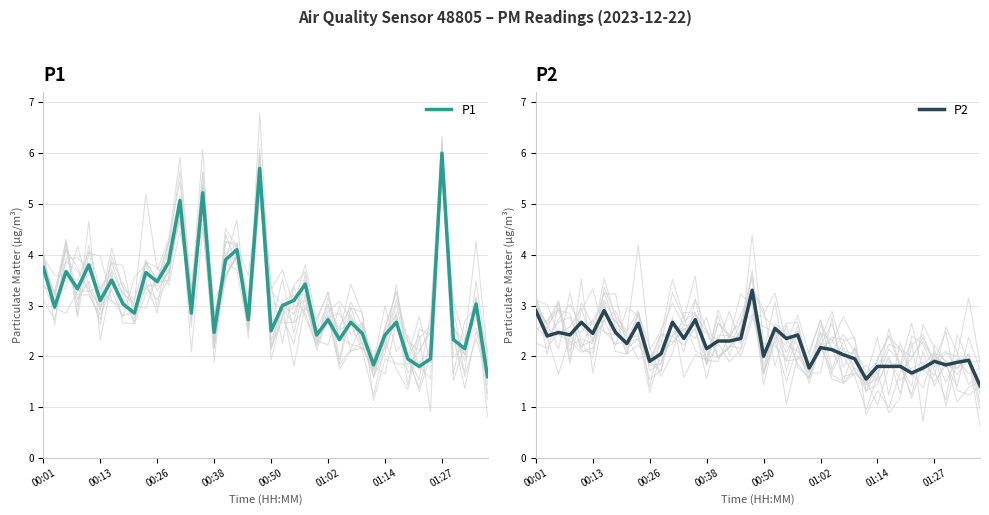

At which label does P1 first exceed 3?

00:01